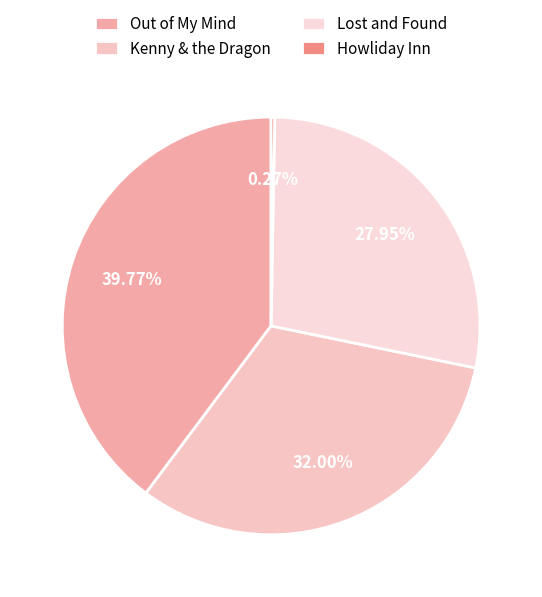

Is there a majority slice in this chart?

No